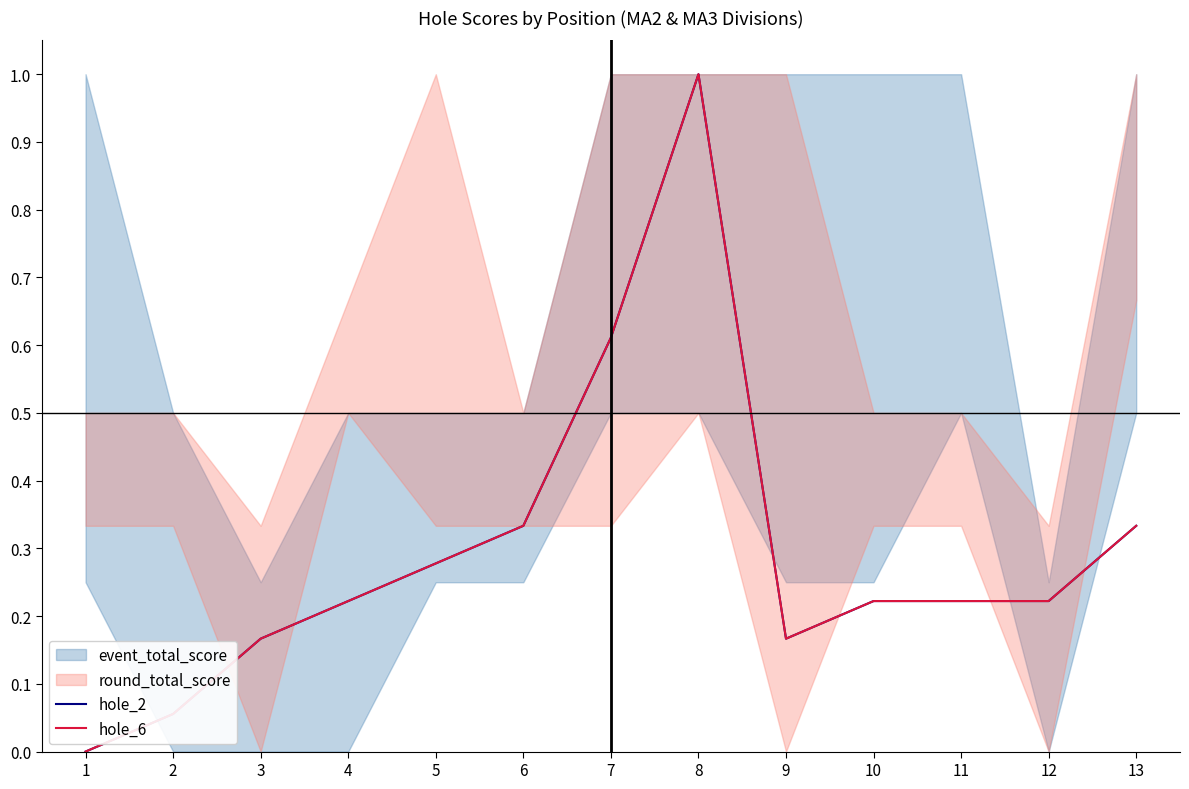

List the series in order of their peak value, lowest first.

hole_2, hole_6